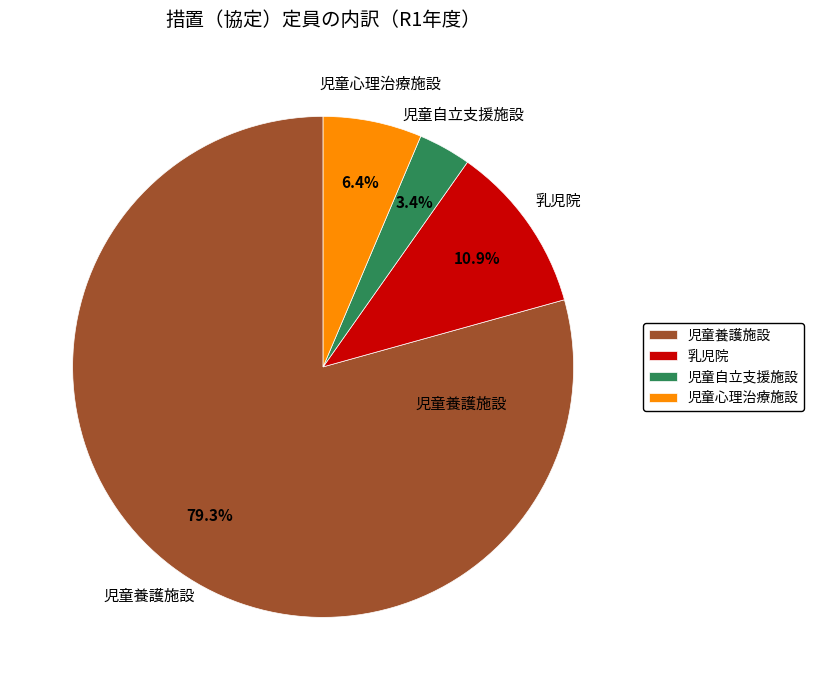

How many segments does this pie chart have?

4